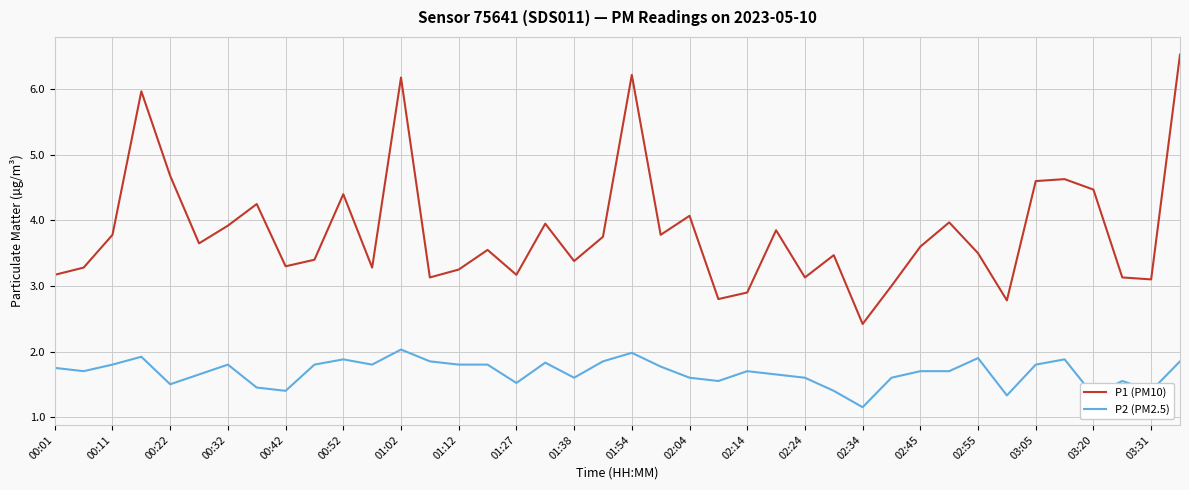

Which series has the widest spread of values?

P1 (PM10)